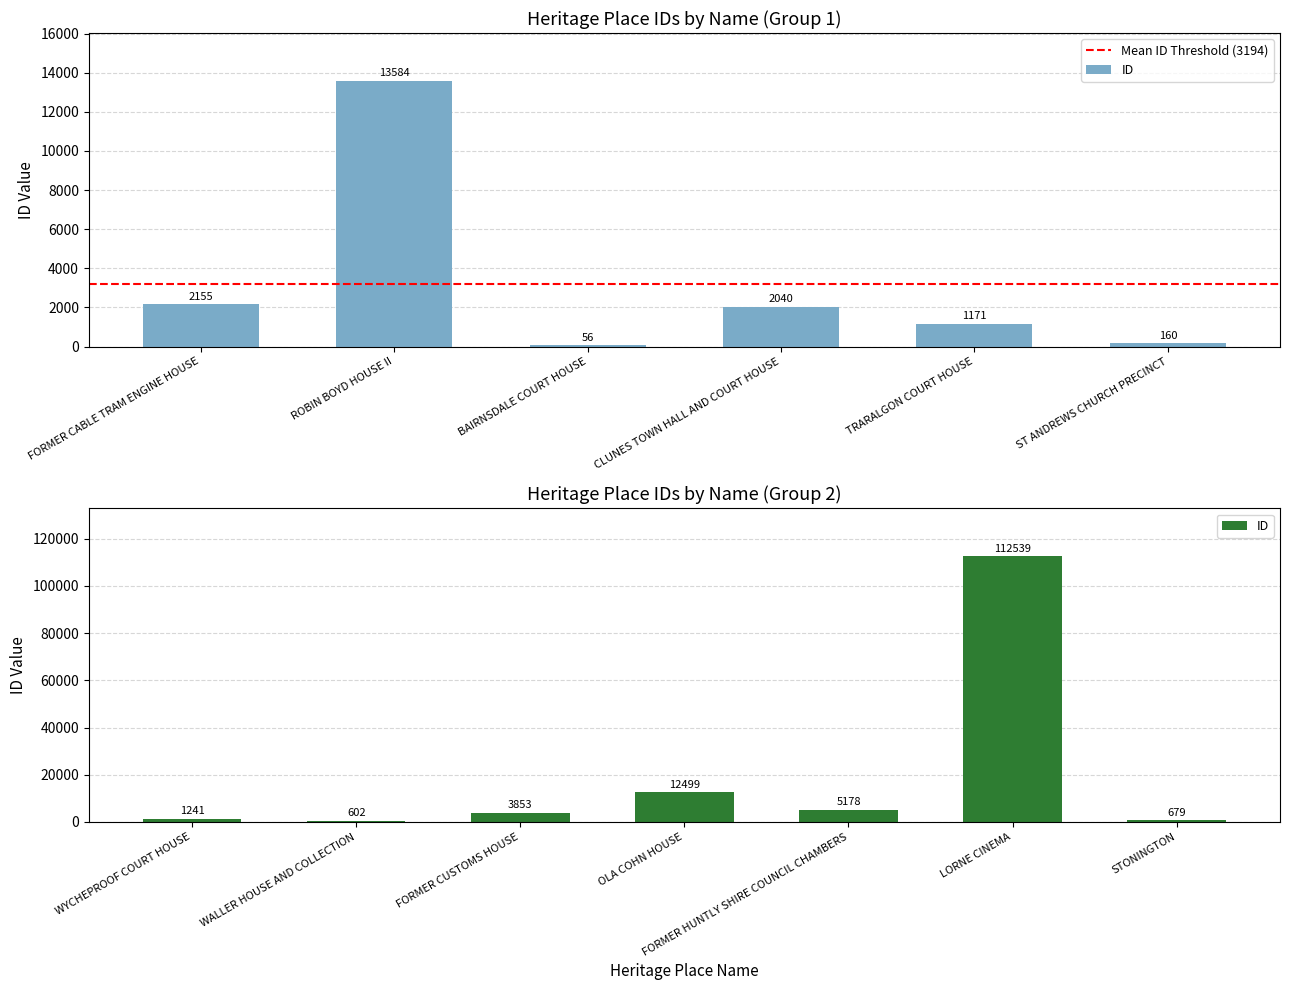

Read the value at CLUNES TOWN HALL AND COURT HOUSE, to the nearest 50.

2050